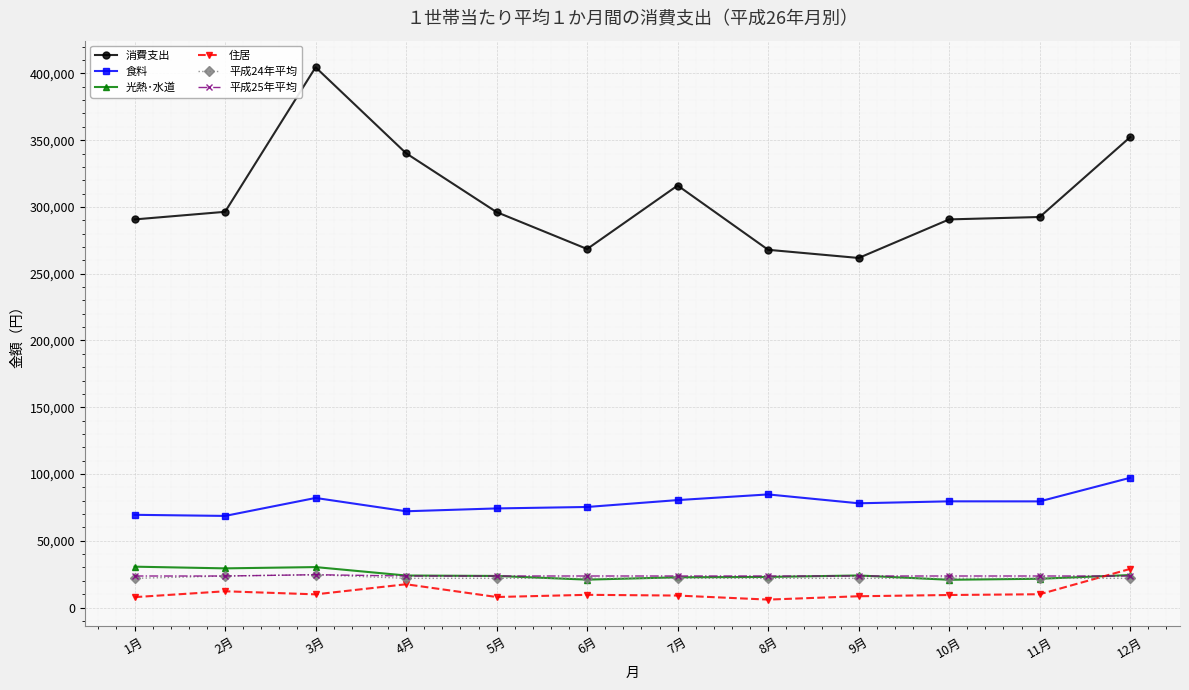

What is the value of the 平成25年平均 point at the 11th from the left?

23595